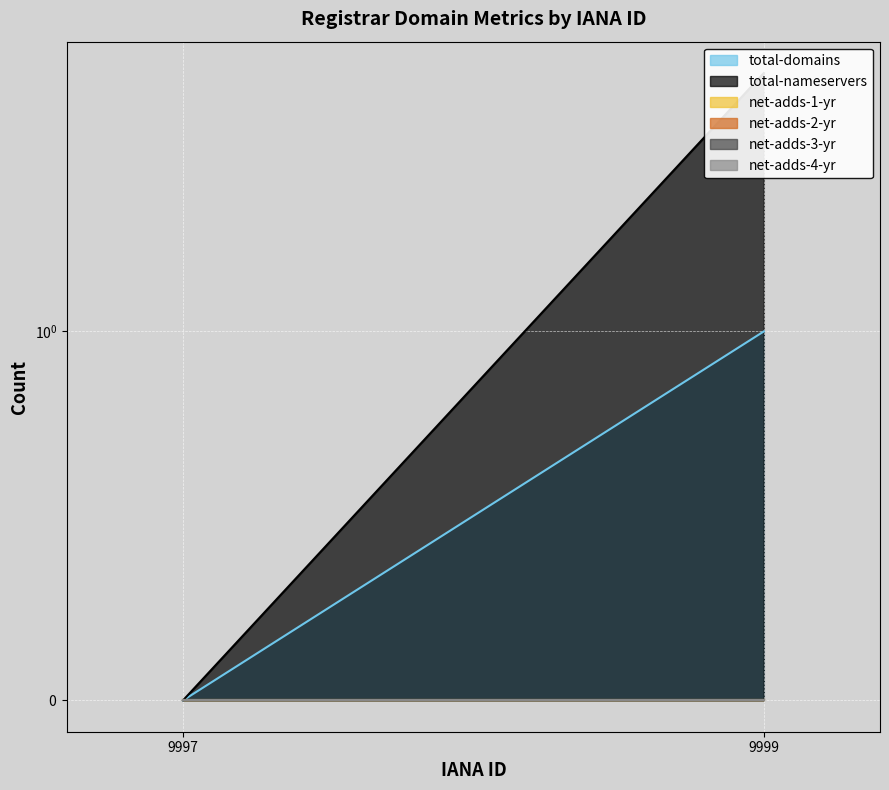

Reading left to right, what are all the values shown in this chart?

total-domains: 0	1
total-nameservers: 0	6
net-adds-1-yr: 0	0
net-adds-2-yr: 0	0
net-adds-3-yr: 0	0
net-adds-4-yr: 0	0